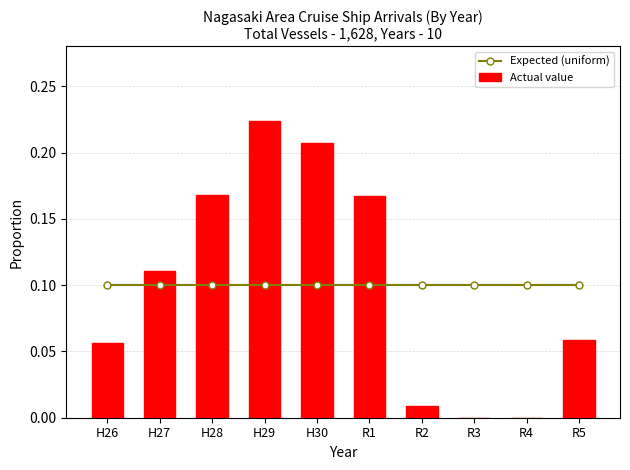

Between R3 and H26, which is larger?

R3